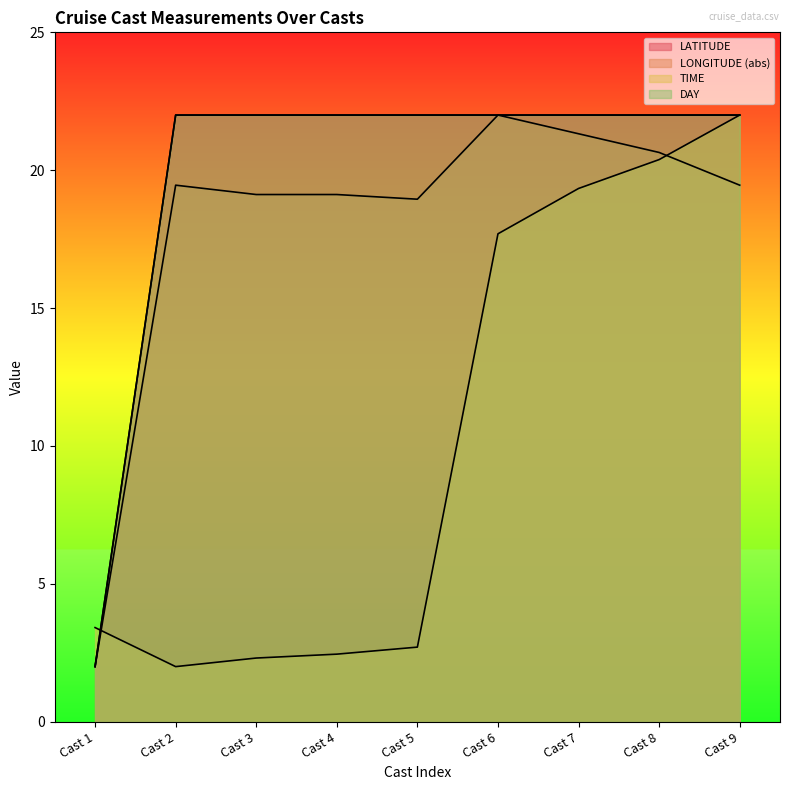

True or false: TIME has more than 0 points higher than both neighbors.

False